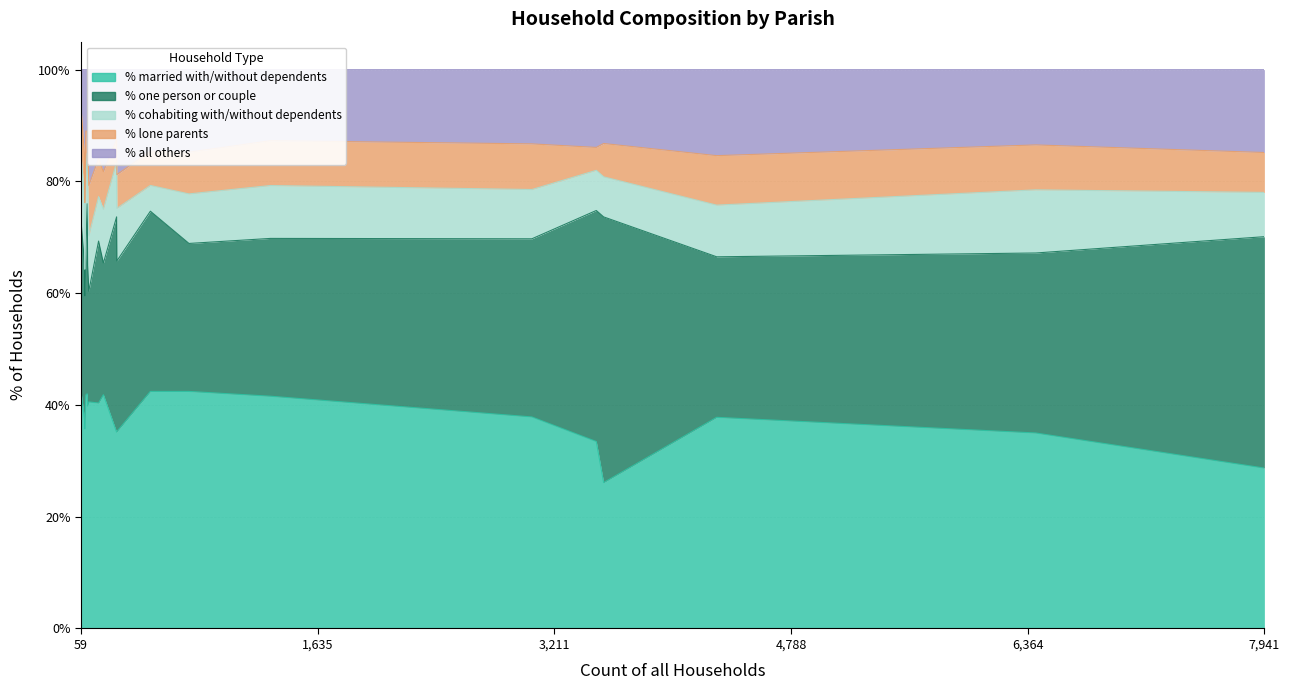

Reading right to left, transcribe all the data shown in this chart.

% of households married with/ without dependents: West Moors=26.1	Verwood=35.0	Sturminster Marshall=42.4	Shapwick=37.3	St. Leonards and St. Ives=33.5	Pamphill=35.1	Crichel=40.5	Horton=41.8	Holt=42.4	Hinton=40.3	Gussage St. Michael=41.8	Gussage All Saints=42.0	Ferndown Town=28.7	Edmondsham=35.7	Cranborne=35.2	Corfe Mullen=37.8	Colehill=37.9	Chalbury=42.4	Alderholt=41.6	Winterbourne Steepleton=39.8
% of households one person or couple headed: West Moors=47.5	Verwood=32.2	Sturminster Marshall=26.5	Shapwick=27.7	St. Leonards and St. Ives=41.3	Pamphill=38.5	Crichel=19.8	Horton=23.6	Holt=32.2	Hinton=29.0	Gussage St. Michael=26.4	Gussage All Saints=34.0	Ferndown Town=41.4	Edmondsham=23.8	Cranborne=30.5	Corfe Mullen=28.7	Colehill=31.9	Chalbury=30.5	Alderholt=28.2	Winterbourne Steepleton=25.2
% of households cohabiting with/ without dependents: West Moors=7.2	Verwood=11.3	Sturminster Marshall=8.9	Shapwick=12.0	St. Leonards and St. Ives=7.2	Pamphill=9.8	Crichel=9.9	Horton=9.6	Holt=4.6	Hinton=8.0	Gussage St. Michael=12.1	Gussage All Saints=9.0	Ferndown Town=7.9	Edmondsham=4.8	Cranborne=9.4	Corfe Mullen=9.2	Colehill=8.8	Chalbury=11.9	Alderholt=9.5	Winterbourne Steepleton=15.5
% of households lone parents: West Moors=6.0	Verwood=8.0	Sturminster Marshall=7.5	Shapwick=7.2	St. Leonards and St. Ives=4.1	Pamphill=4.1	Crichel=9.0	Horton=6.7	Holt=6.1	Hinton=6.8	Gussage St. Michael=8.8	Gussage All Saints=4.0	Ferndown Town=7.1	Edmondsham=11.9	Cranborne=6.0	Corfe Mullen=8.9	Colehill=8.2	Chalbury=8.5	Alderholt=8.0	Winterbourne Steepleton=6.8
% all others: West Moors=13.2	Verwood=13.5	Sturminster Marshall=14.8	Shapwick=15.7	St. Leonards and St. Ives=13.9	Pamphill=12.5	Crichel=20.7	Horton=18.3	Holt=14.6	Hinton=15.9	Gussage St. Michael=11.0	Gussage All Saints=11.0	Ferndown Town=14.8	Edmondsham=23.8	Cranborne=18.8	Corfe Mullen=15.4	Colehill=13.3	Chalbury=6.8	Alderholt=12.7	Winterbourne Steepleton=12.6